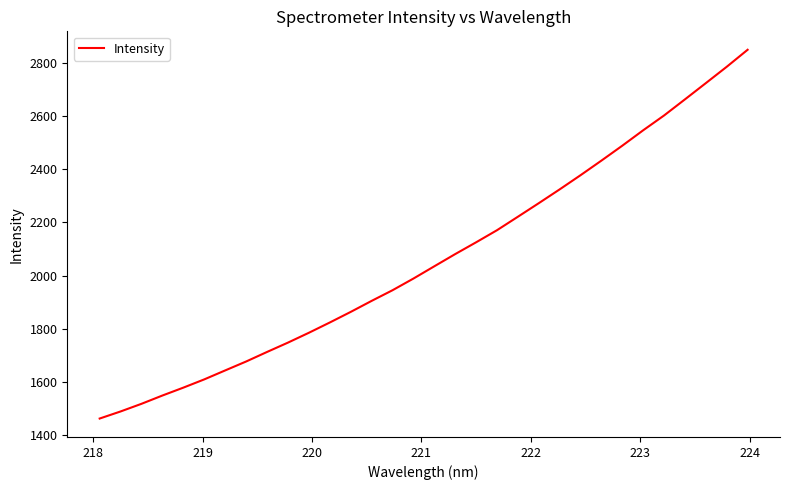

What is the difference between the maximum and minimum values?

1387.2